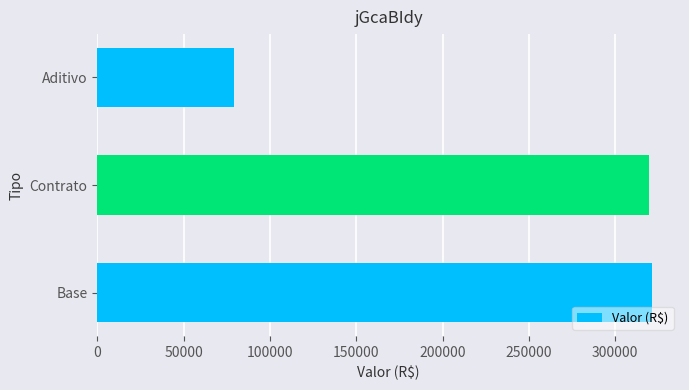

Approximately how many times larger is the value at Contrato compared to Base?

1.0